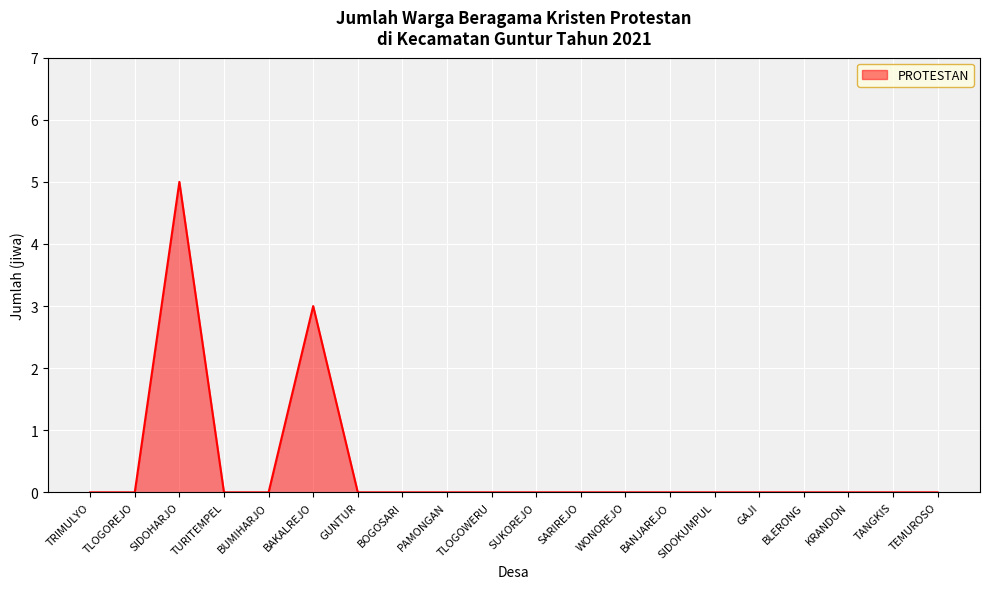

Reading right to left, transcribe all the data shown in this chart.

TEMUROSO=0	TANGKIS=0	KRANDON=0	BLERONG=0	GAJI=0	SIDOKUMPUL=0	BANJAREJO=0	WONOREJO=0	SARIREJO=0	SUKOREJO=0	TLOGOWERU=0	PAMONGAN=0	BOGOSARI=0	GUNTUR=0	BAKALREJO=3	BUMIHARJO=0	TURITEMPEL=0	SIDOHARJO=5	TLOGOREJO=0	TRIMULYO=0